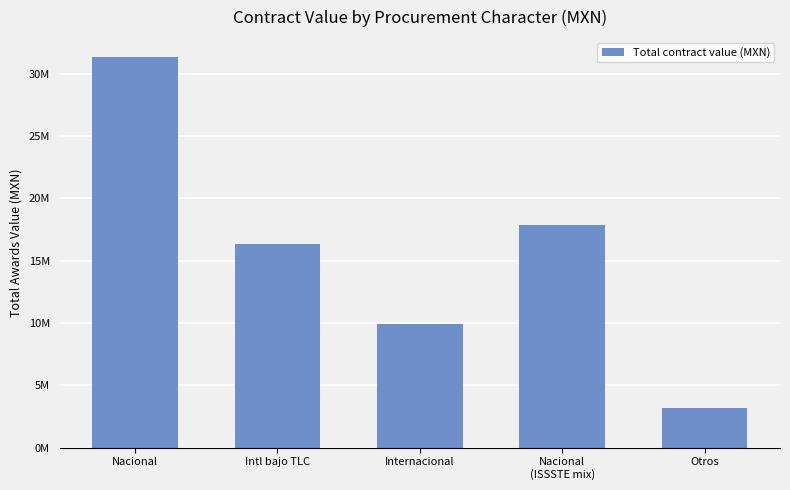

What is the change in value from Internacional to Otros?

-6760045.8